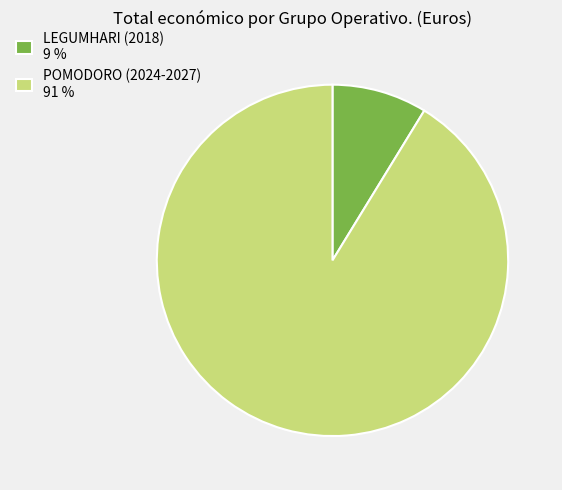

Combined, what portion of the pie is LEGUMHARI (2018) and POMODORO (2024-2027)?

100.0%